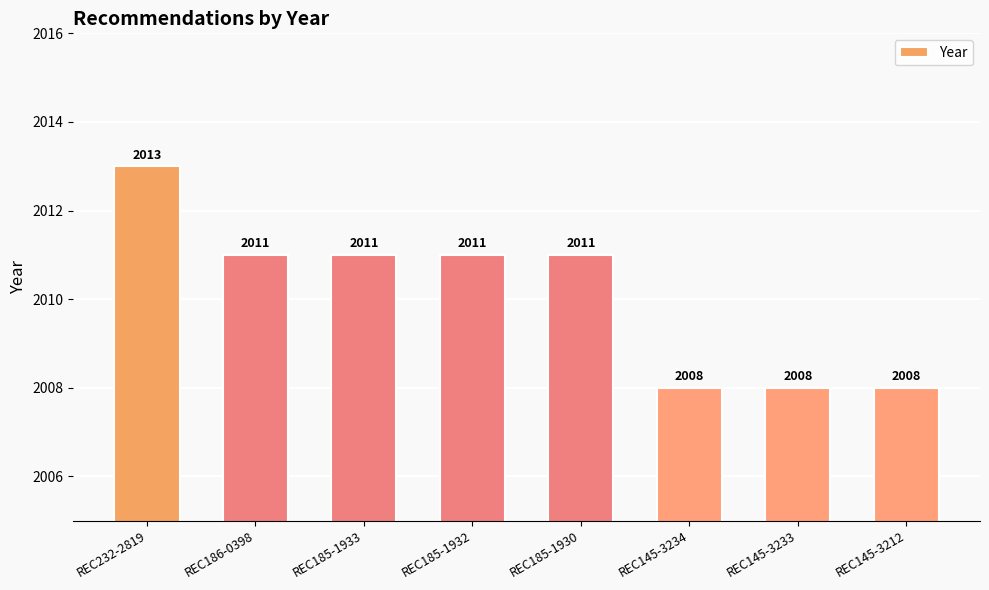

What is the smallest value displayed?

2008